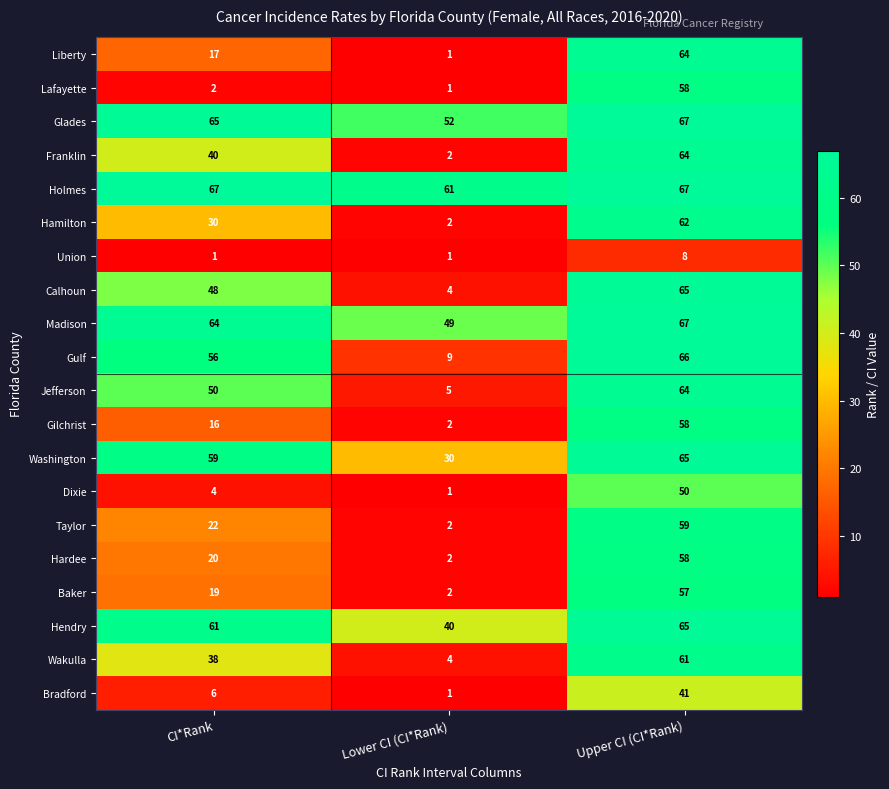

Rank the categories by Jefferson value from lowest to highest.

Lower CI (CI*Rank), CI*Rank, Upper CI (CI*Rank)